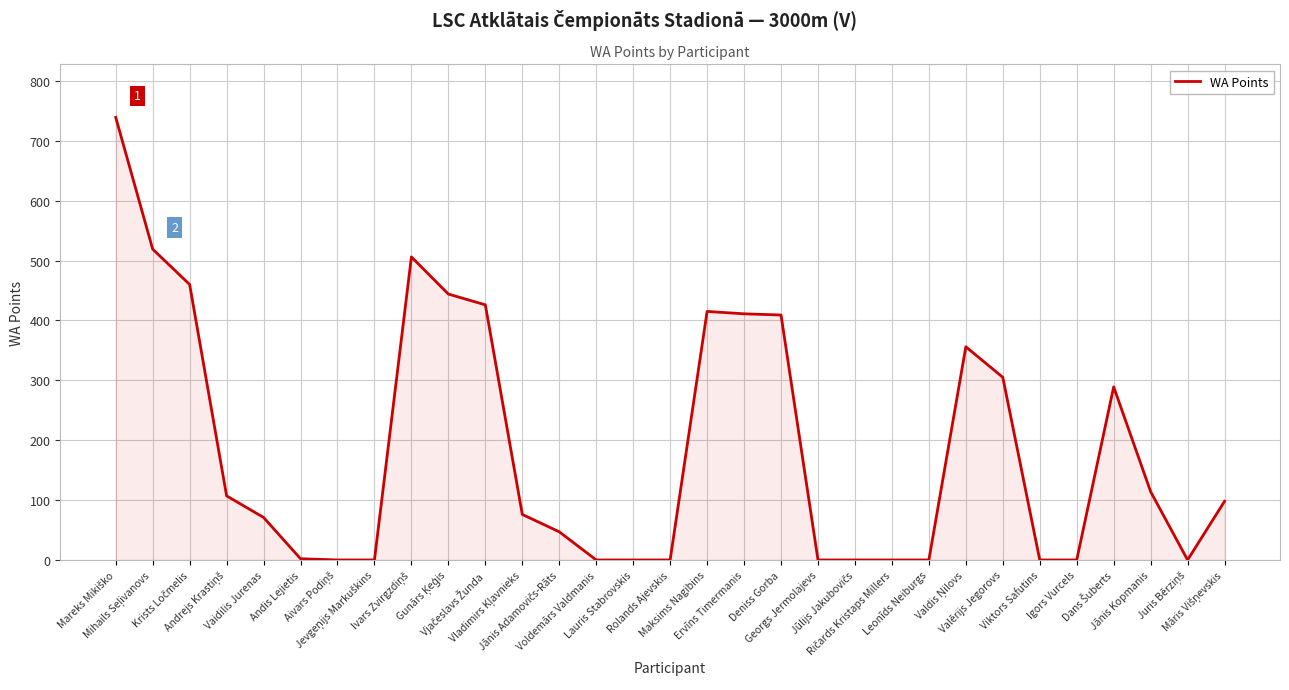

What is the maximum value shown in the chart?

739